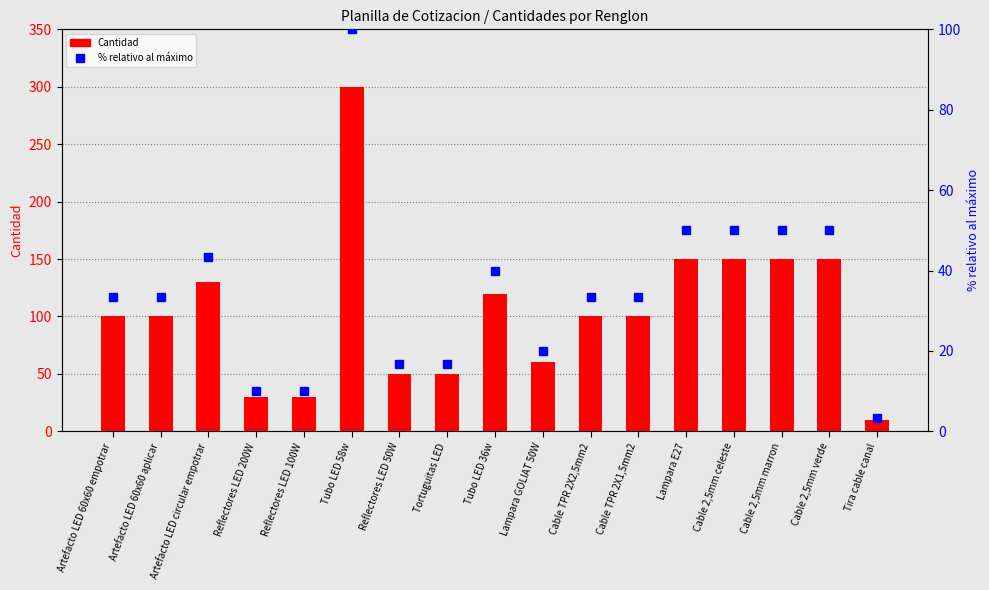

At which category does the chart reach its peak across all series?

Tubo LED 58w